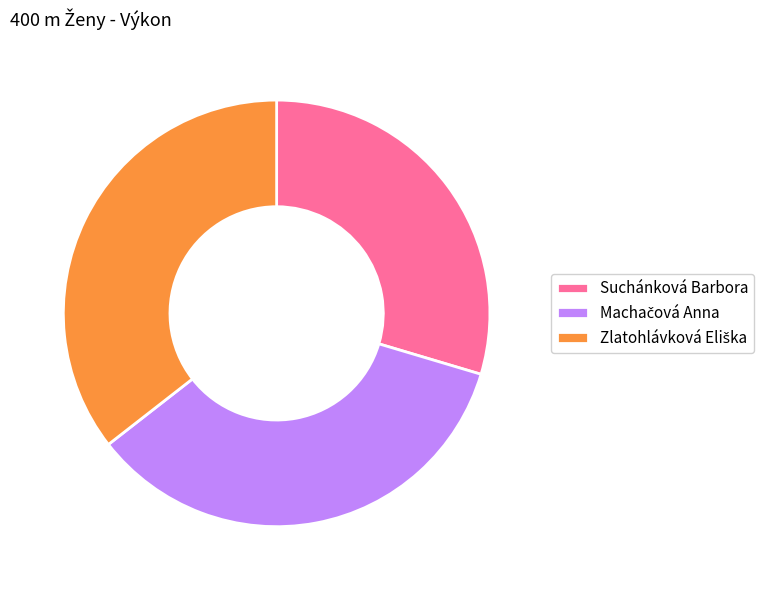

Which category has the smallest portion of the pie?

Suchánková Barbora